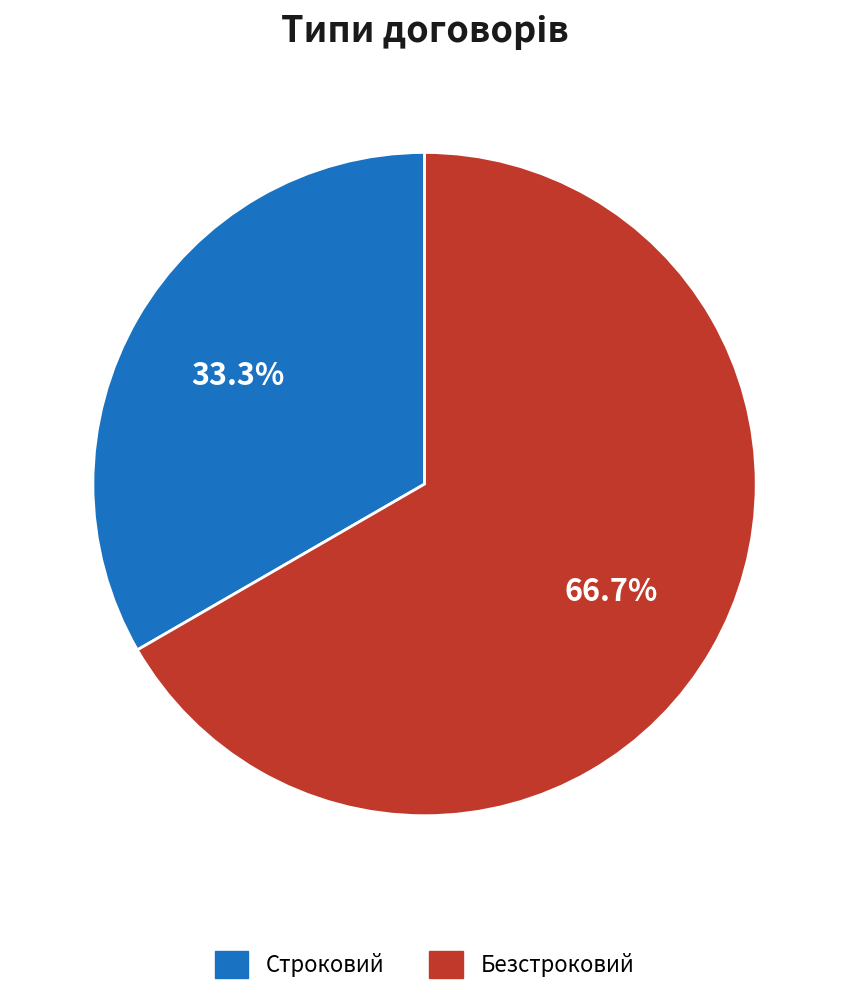

To the nearest percent, what portion does Строковий represent?

33%